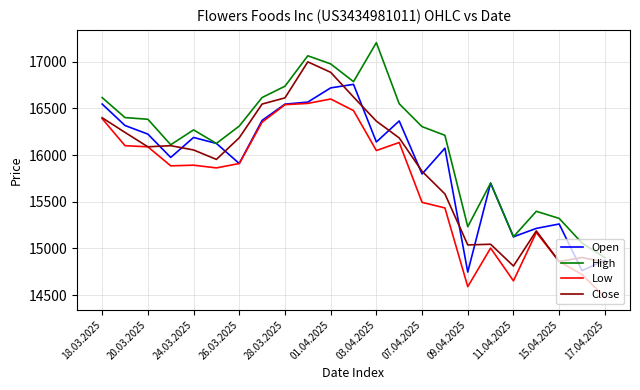

How many lines are shown in the chart?

4